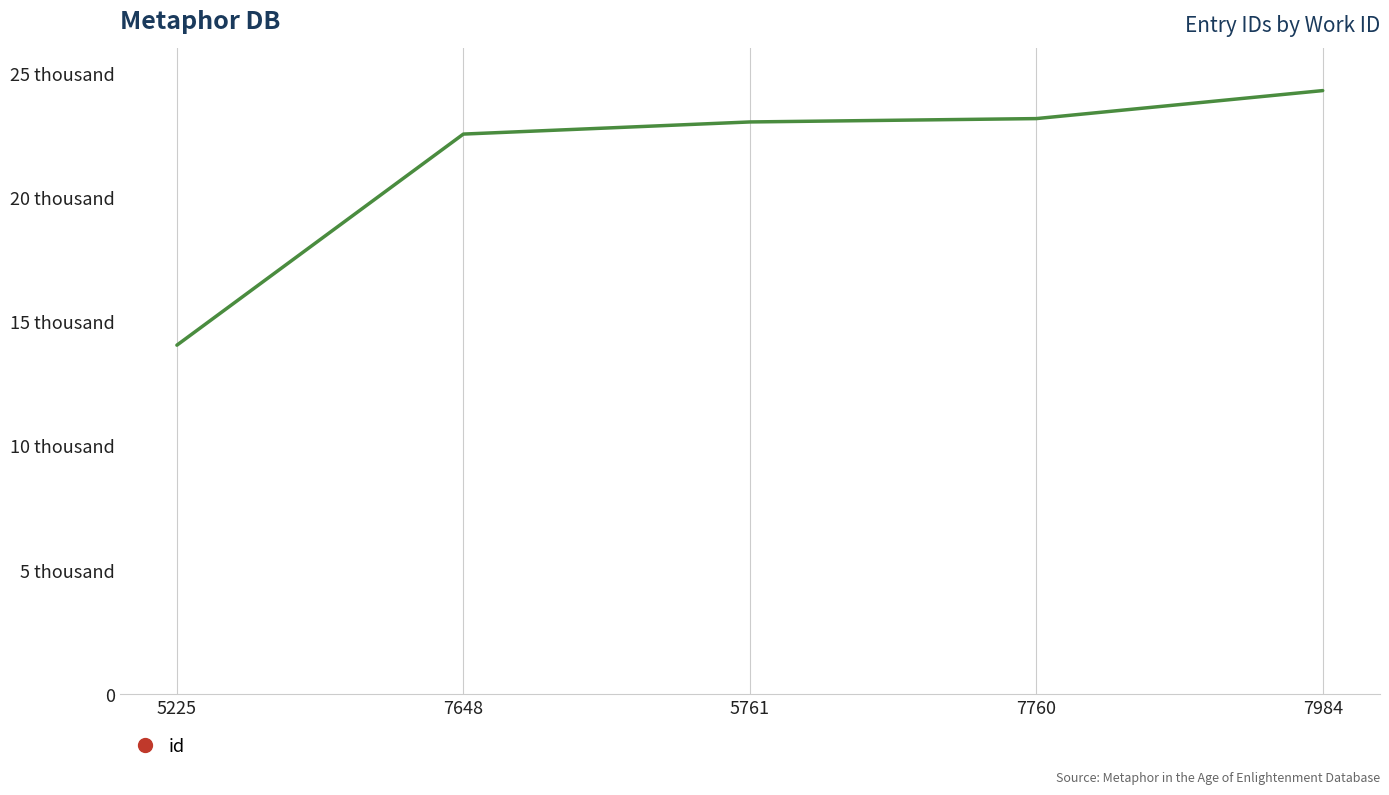

What is the smallest value displayed?

14056